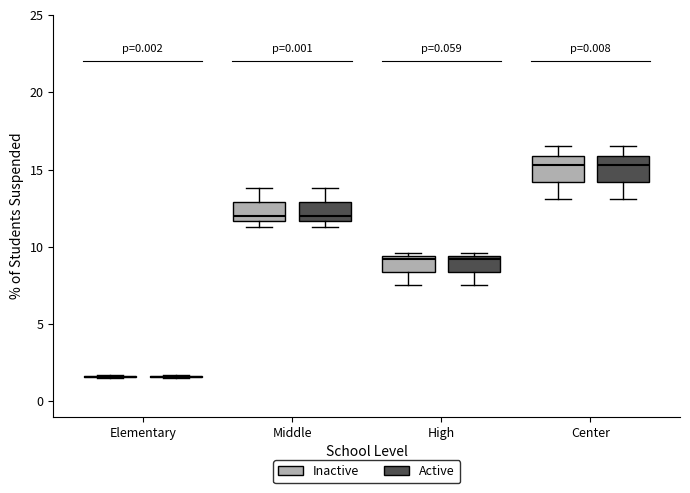

Reading left to right, transcribe this box plot: for each box, give where its median line is, the range the box spans, and where its two whiskers end, as read against the y-axis. The values are not printed on the chart, so give them approximately, as read against the axis.

Elementary (Inactive): box collapsed to a line at 1.5, whiskers 1.5 to 1.5
Elementary (Active): box collapsed to a line at 1.5, whiskers 1.5 to 1.5
Middle (Inactive): median 12.0, box 11.5 to 13.0, whiskers 11.5 (just below the box's lower edge) to 14.0
Middle (Active): median 12.0, box 11.5 to 13.0, whiskers 11.5 (just below the box's lower edge) to 14.0
High (Inactive): median 9.0, box 8.5 to 9.5, whiskers 7.5 to 9.5 (just above the box's upper edge)
High (Active): median 9.0, box 8.5 to 9.5, whiskers 7.5 to 9.5 (just above the box's upper edge)
Center (Inactive): median 15.5, box 14.0 to 16.0, whiskers 13.0 to 16.5
Center (Active): median 15.5, box 14.0 to 16.0, whiskers 13.0 to 16.5